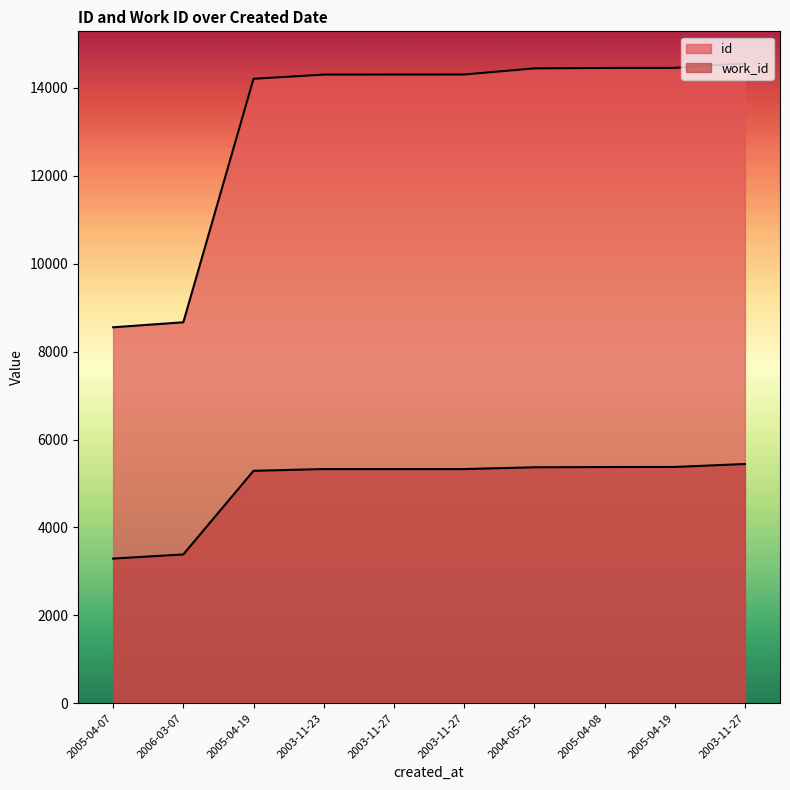

What is the minimum value for id?

8553